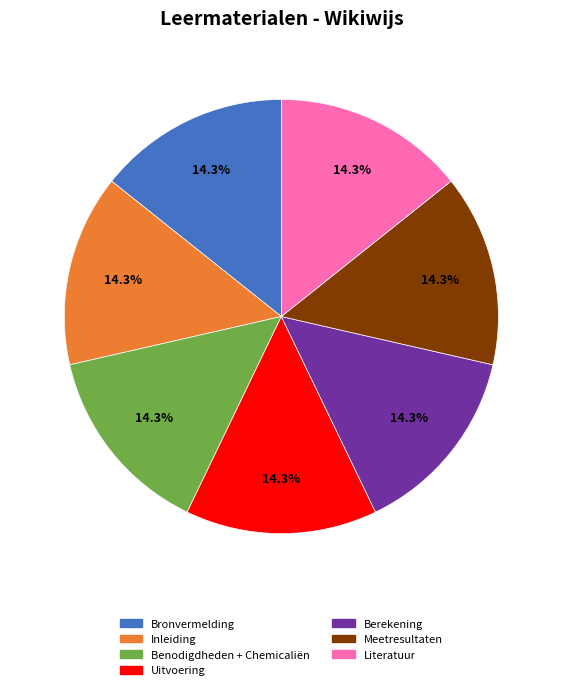

Does any single category account for the majority?

No